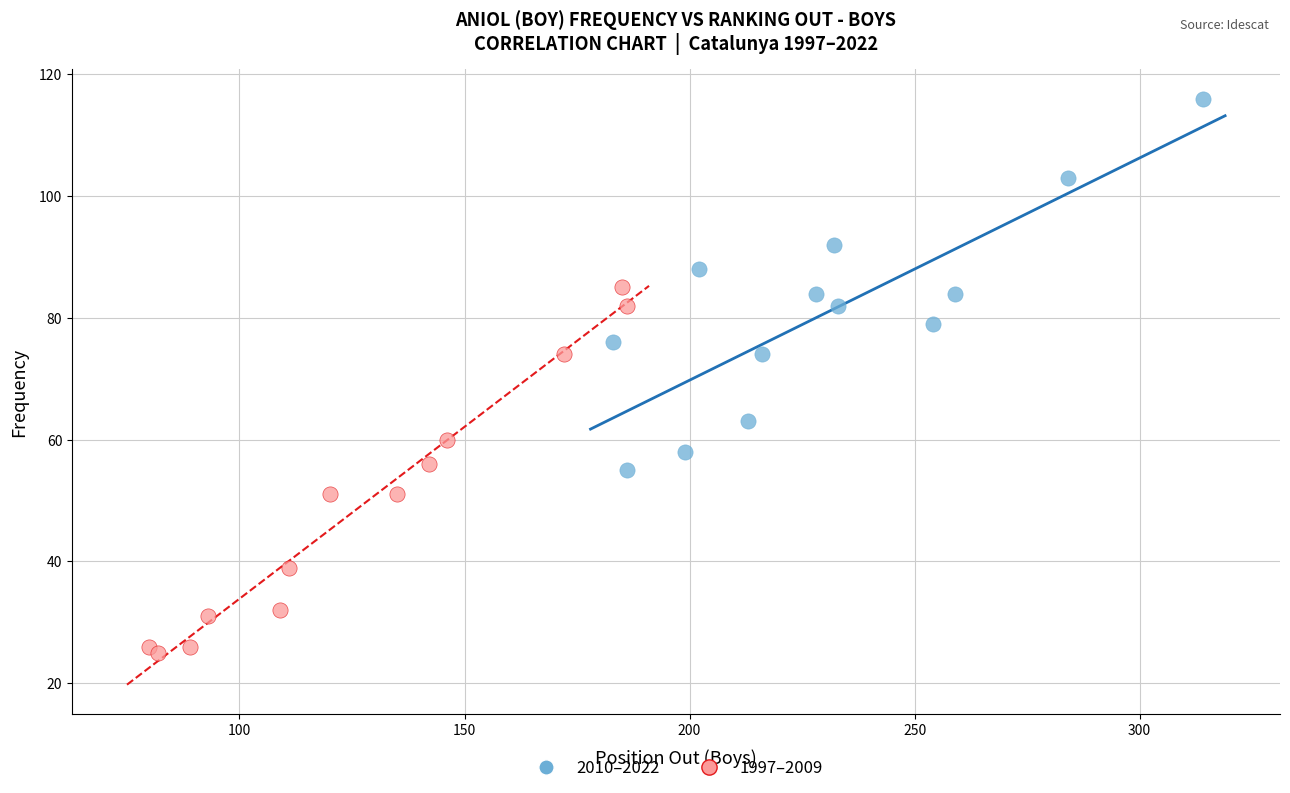

Which series contains the lowest Y value?

1997–2009